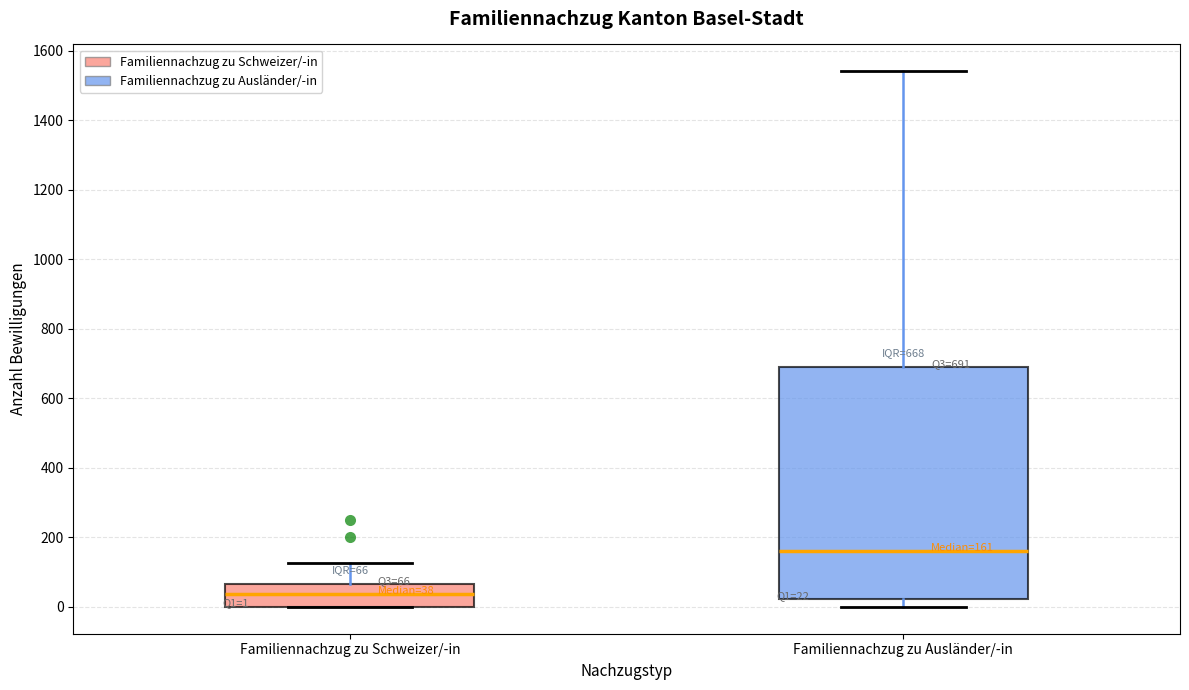

Which box is the tallest, from its lower edge to its upper edge?

Familiennachzug zu Ausländer/-in